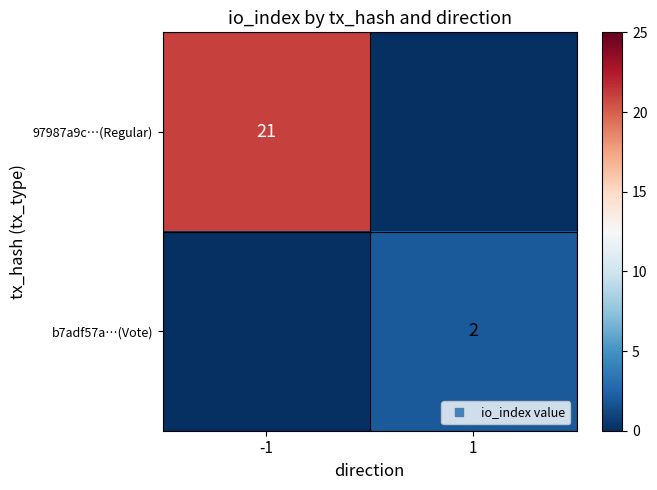

Rank the categories by b7adf57a…(Vote) value from highest to lowest.

1, -1